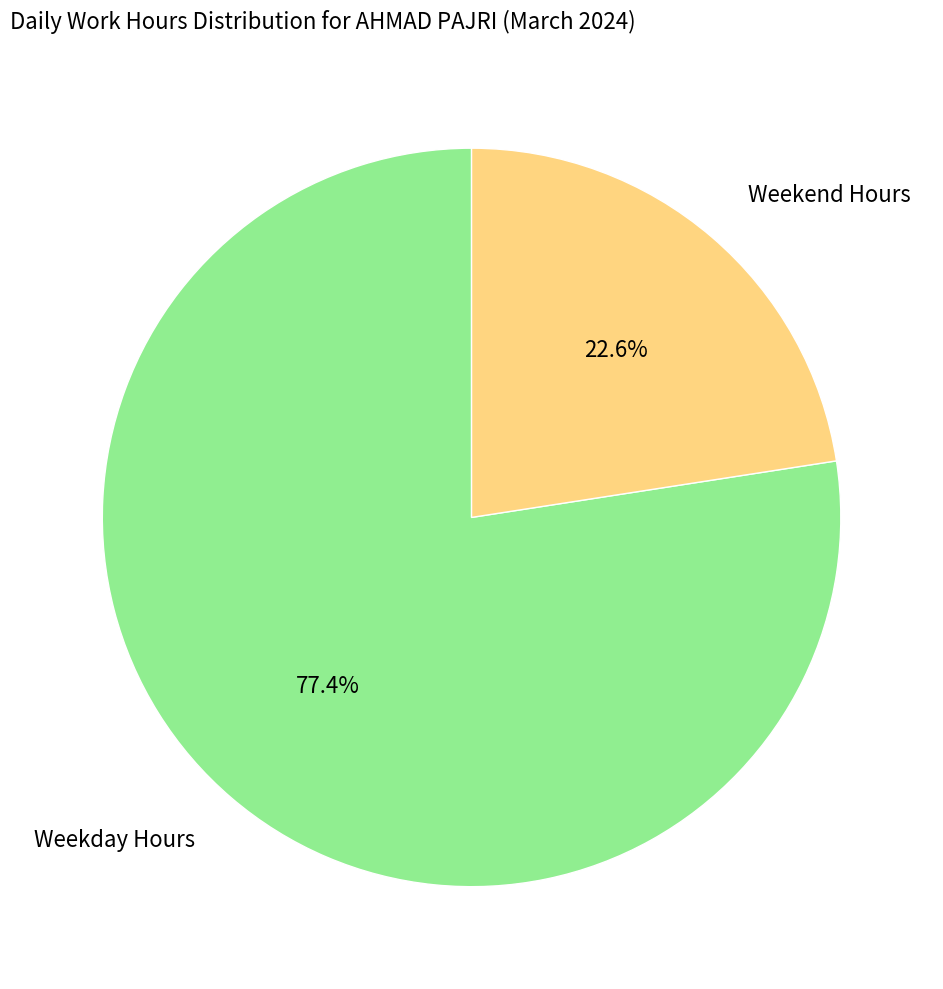

Do Weekend Hours and Weekday Hours together represent more than half of the pie?

Yes